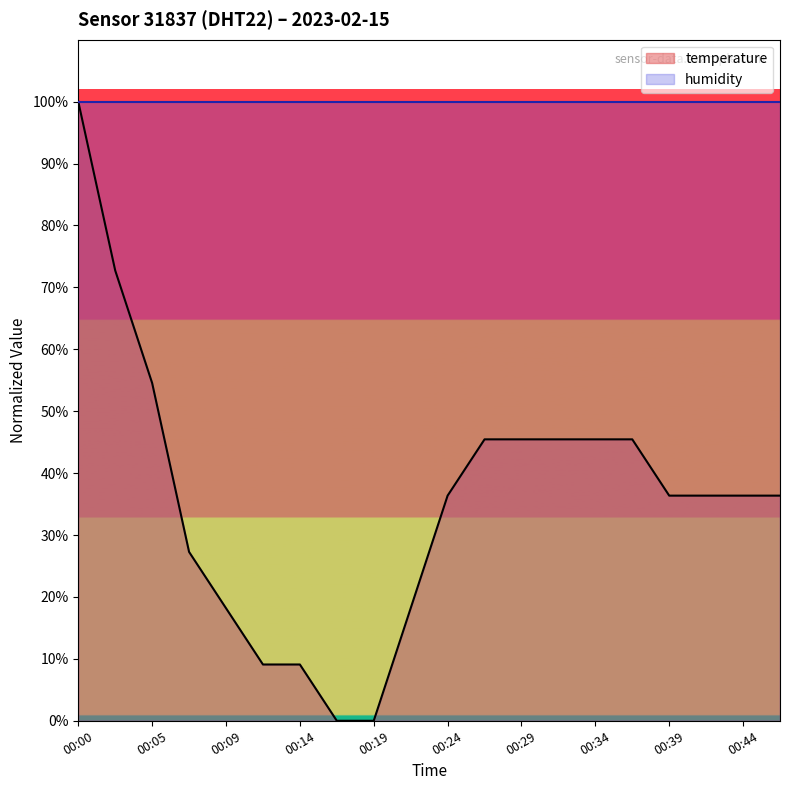

Is this an area chart (filled region under the line)?

No